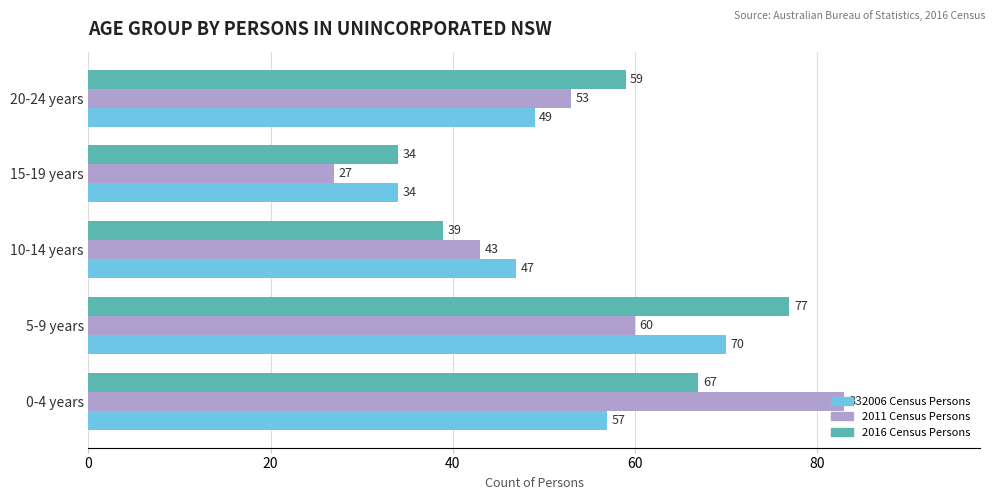

List the series in order of their overall mean, lowest first.

2006 Census Persons, 2011 Census Persons, 2016 Census Persons